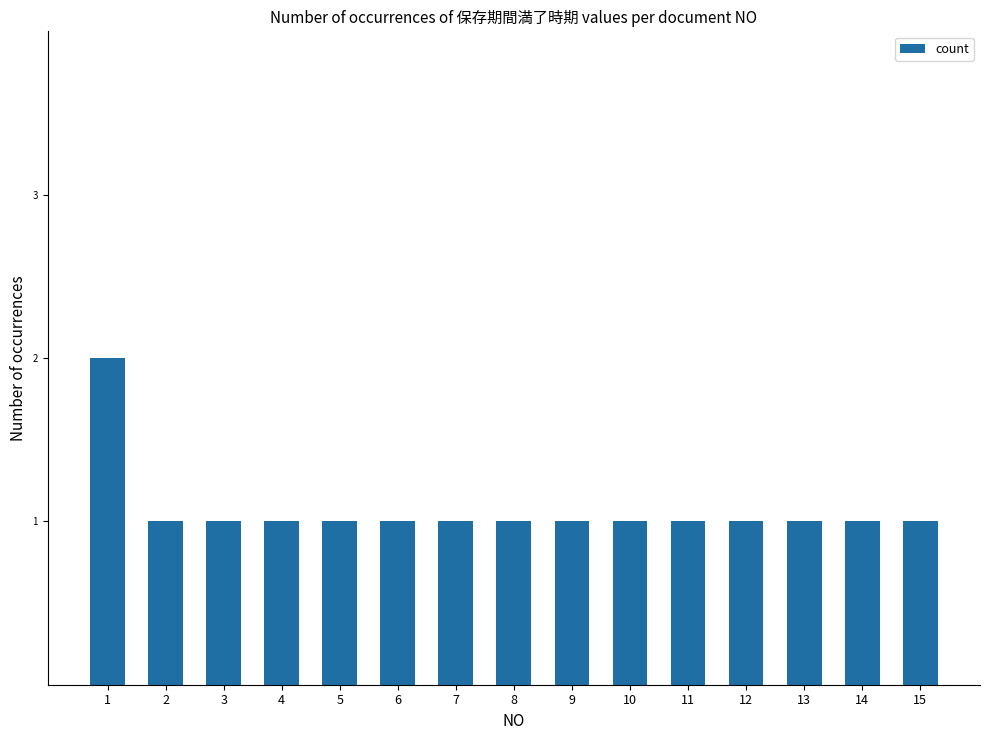

What is the value of the 11th bar from the left?

1